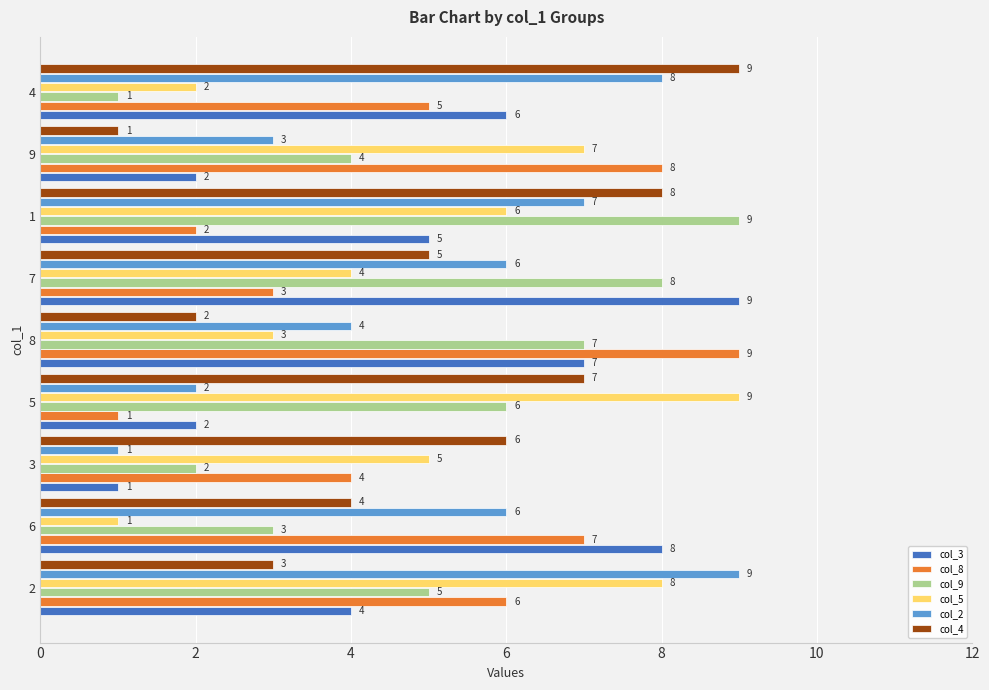

Where is col_5 nearest to the value 5?

3